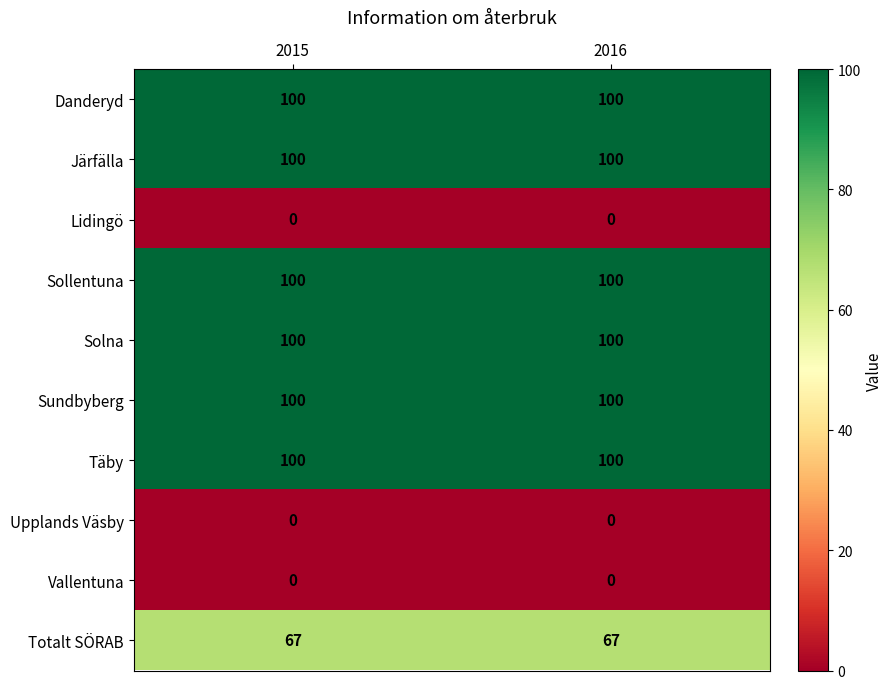

What is the spread (max minus min) of values at 2015?

100